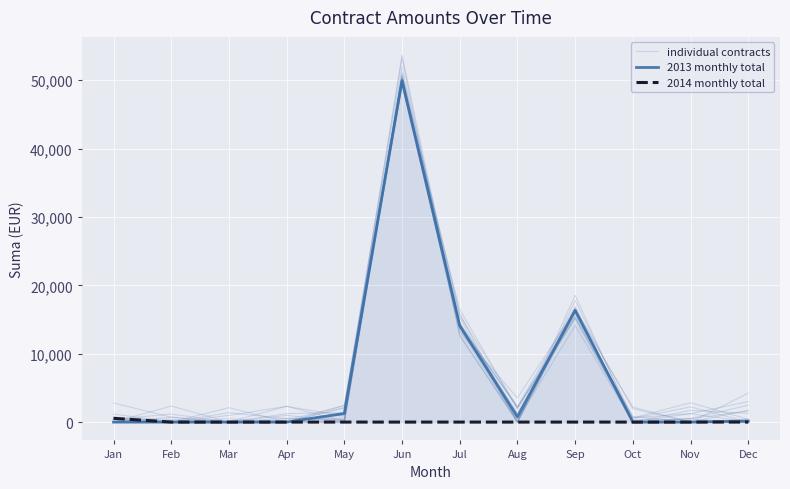

Reading left to right, transcribe all the data shown in this chart.

individual contracts: Jan=745.1	Feb=0.0	Mar=971.5	Apr=2284.5	May=908.8	Jun=49598.8	Jul=16468.8	Aug=1913.2	Sep=15641.8	Oct=813.8	Nov=0.0	Dec=0.0
2013 monthly total: Jan=0.0	Feb=0.0	Mar=0.0	Apr=0.0	May=1260.0	Jun=49950.0	Jul=14100.0	Aug=762.0	Sep=16346.0	Oct=0.0	Nov=0.0	Dec=150.0
2014 monthly total: Jan=550.0	Feb=0.0	Mar=0.0	Apr=0.0	May=0.0	Jun=0.0	Jul=0.0	Aug=0.0	Sep=0.0	Oct=0.0	Nov=0.0	Dec=0.0